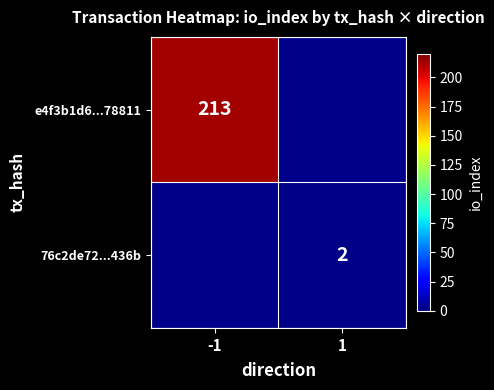

Is the value of e4f3b1d6...78811 at -1 greater than the value of 76c2de72...436b at 1?

Yes